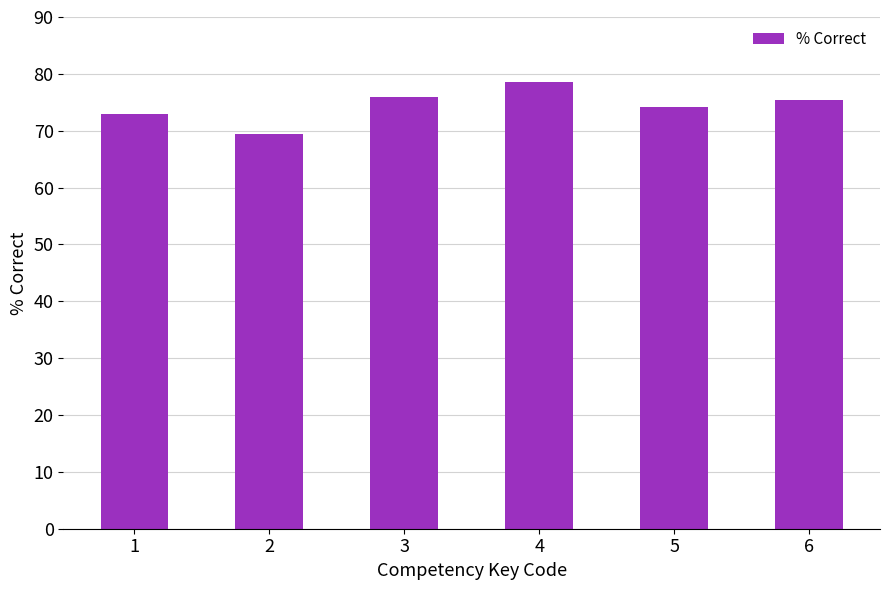

What is the sum of all values?

446.5